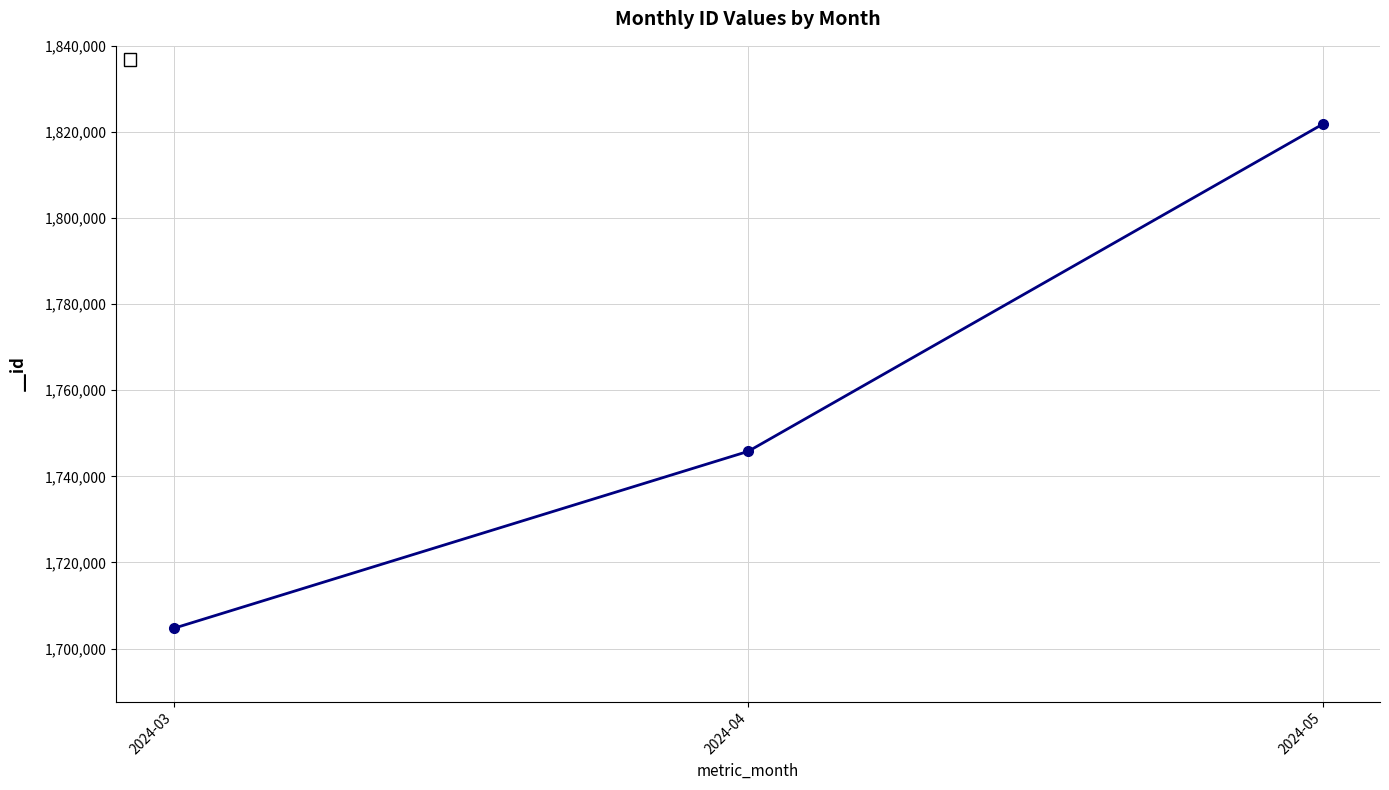

How many lines are shown in the chart?

1